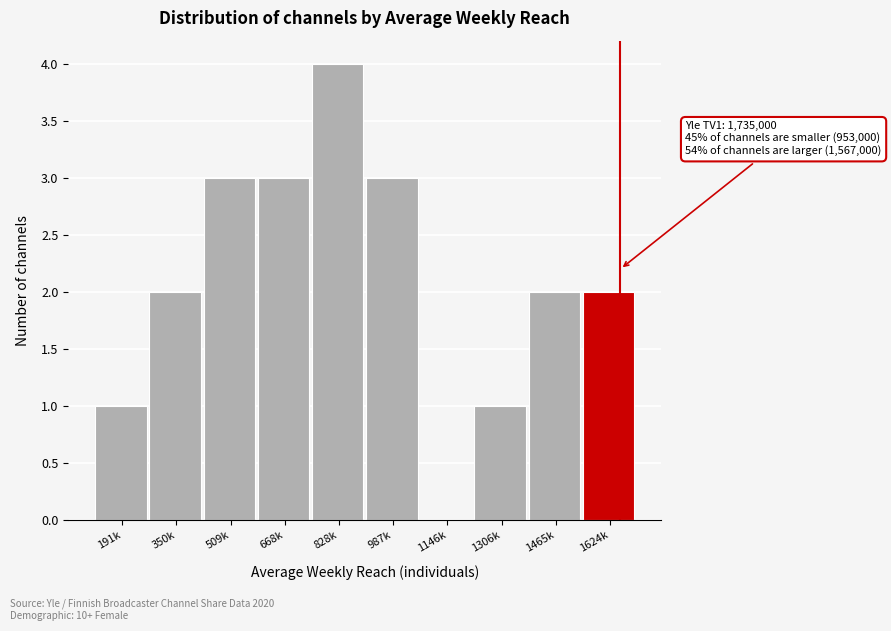

Reading left to right, transcribe all the data shown in this chart.

191k=1	350k=2	509k=3	668k=3	828k=4	987k=3	1146k=0	1306k=1	1465k=2	1624k=2